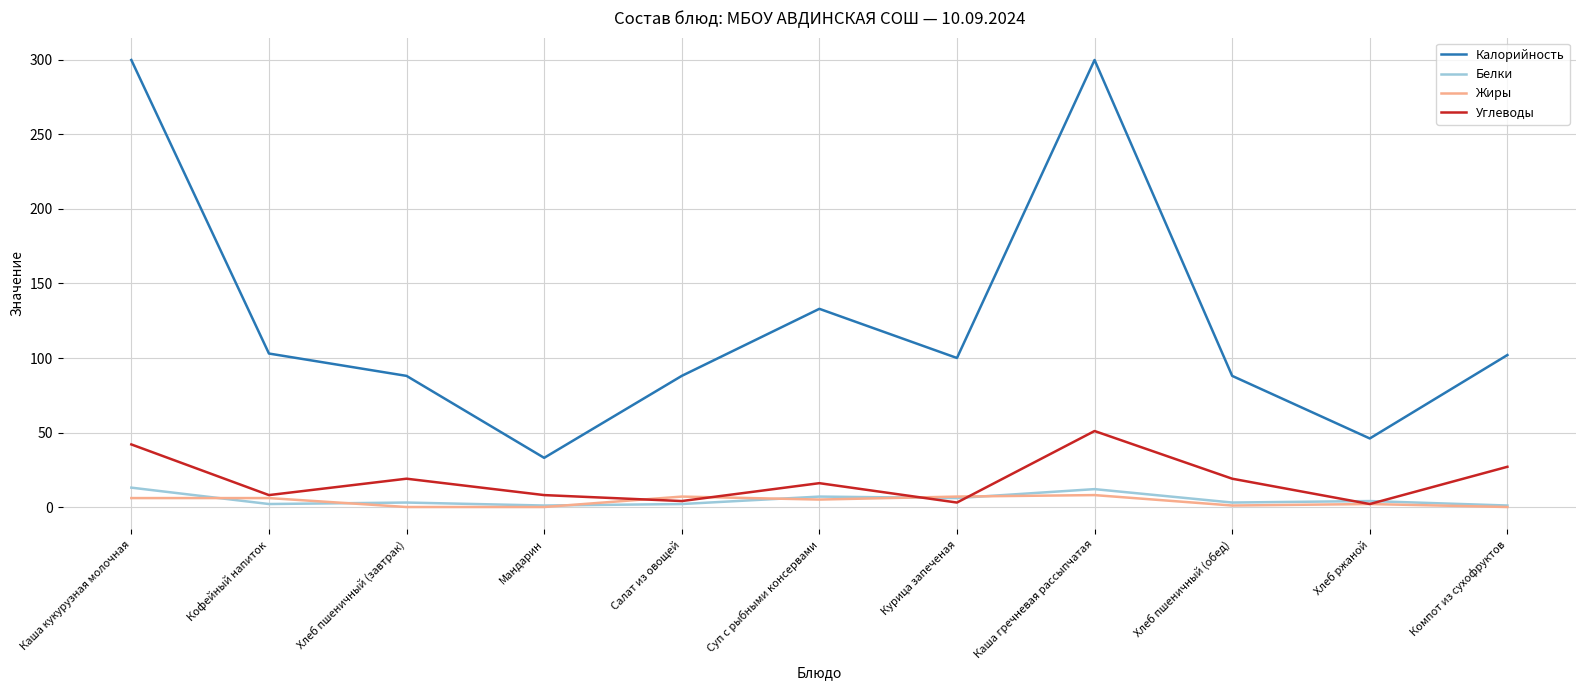

How many distinct data groups are displayed?

4